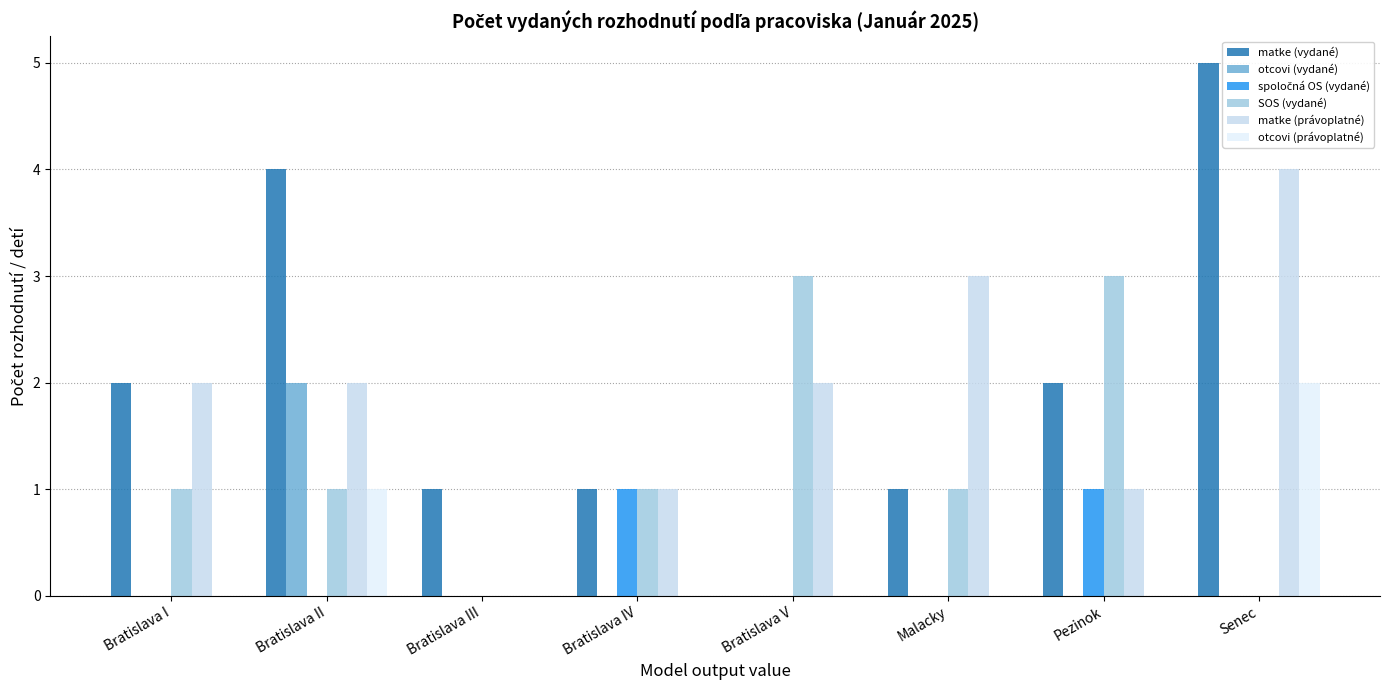

Does the chart contain stacked bars?

No